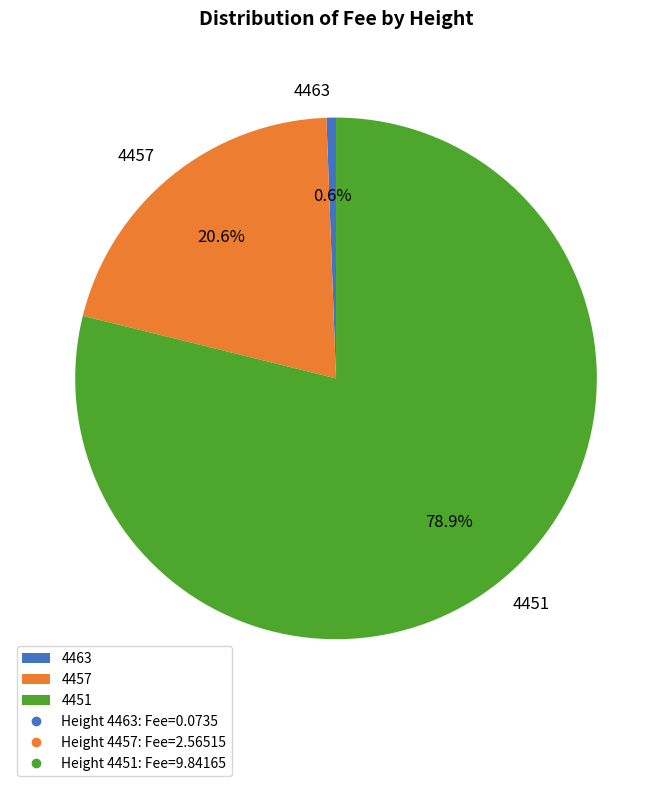

Count the number of slices in the pie.

3